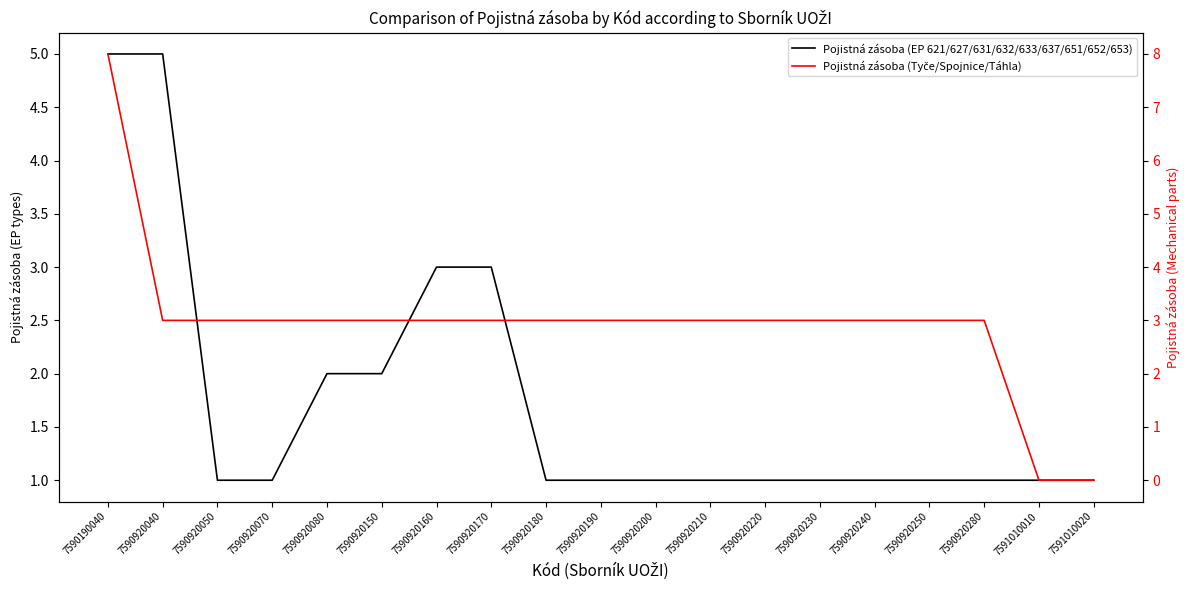

Which category has the highest value in the Pojistná zásoba (Tyče/Spojnice/Táhla) series?

7590190040